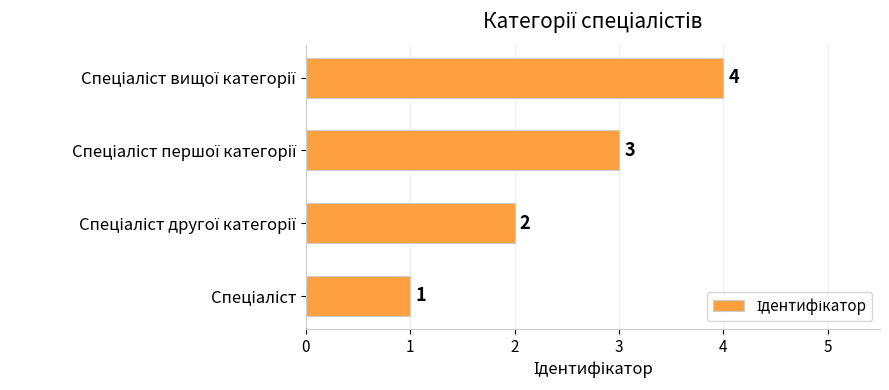

What is the sum of all values?

10